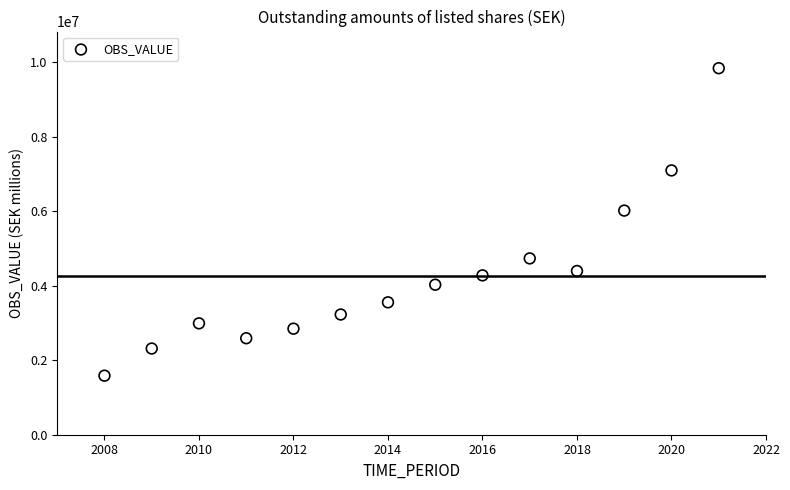

What is the range of Y values (max minus min)?

8259198.5